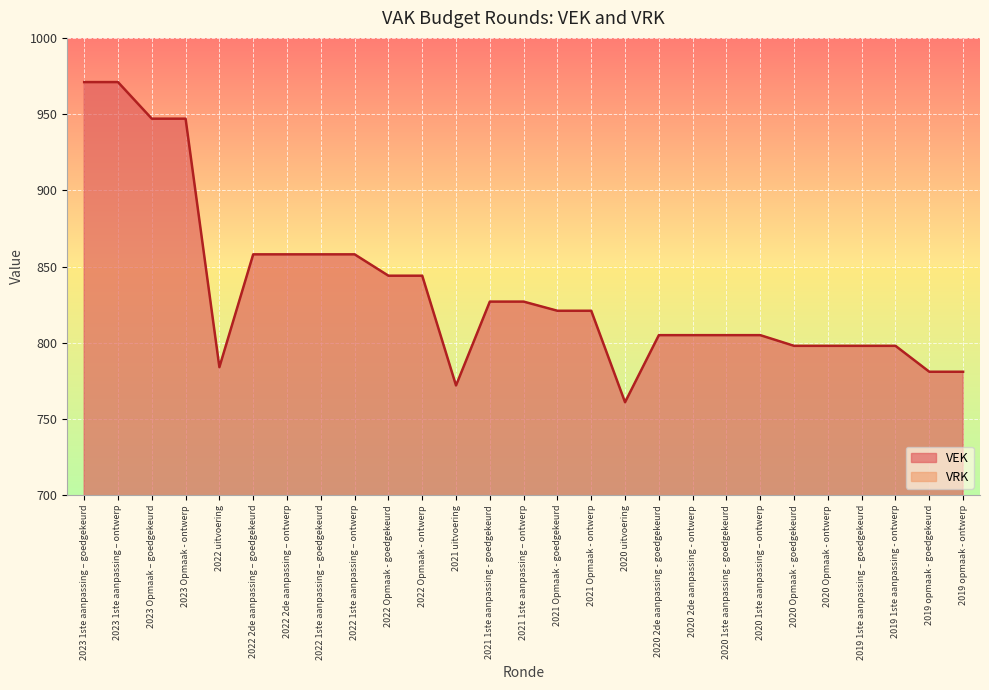

Reading left to right, extract all data points from this chart.

2023 1ste aanpassing – goedgekeurd=971	2023 1ste aanpassing – ontwerp=971	2023 Opmaak – goedgekeurd=947	2023 Opmaak - ontwerp=947	2022 uitvoering=784	2022 2de aanpassing – goedgekeurd=858	2022 2de aanpassing – ontwerp=858	2022 1ste aanpassing – goedgekeurd=858	2022 1ste aanpassing – ontwerp=858	2022 Opmaak - goedgekeurd=844	2022 Opmaak - ontwerp=844	2021 uitvoering=772	2021 1ste aanpassing - goedgekeurd=827	2021 1ste aanpassing – ontwerp=827	2021 Opmaak - goedgekeurd=821	2021 Opmaak - ontwerp=821	2020 uitvoering=761	2020 2de aanpassing - goedgekeurd=805	2020 2de aanpassing - ontwerp=805	2020 1ste aanpassing - goedgekeurd=805	2020 1ste aanpassing – ontwerp=805	2020 Opmaak - goedgekeurd=798	2020 Opmaak - ontwerp=798	2019 1ste aanpassing – goedgekeurd=798	2019 1ste aanpassing - ontwerp=798	2019 opmaak - goedgekeurd=781	2019 opmaak - ontwerp=781